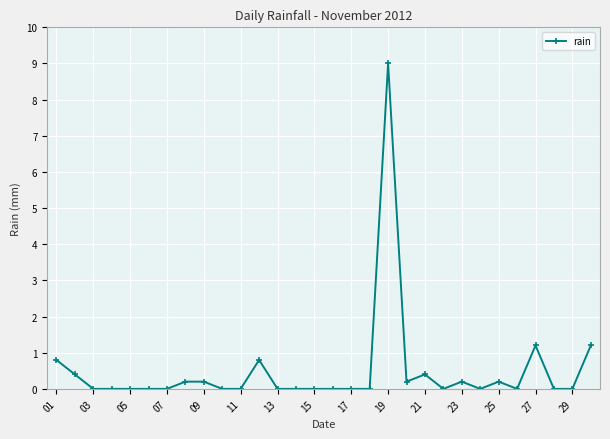

What is the greatest value displayed?

9.0